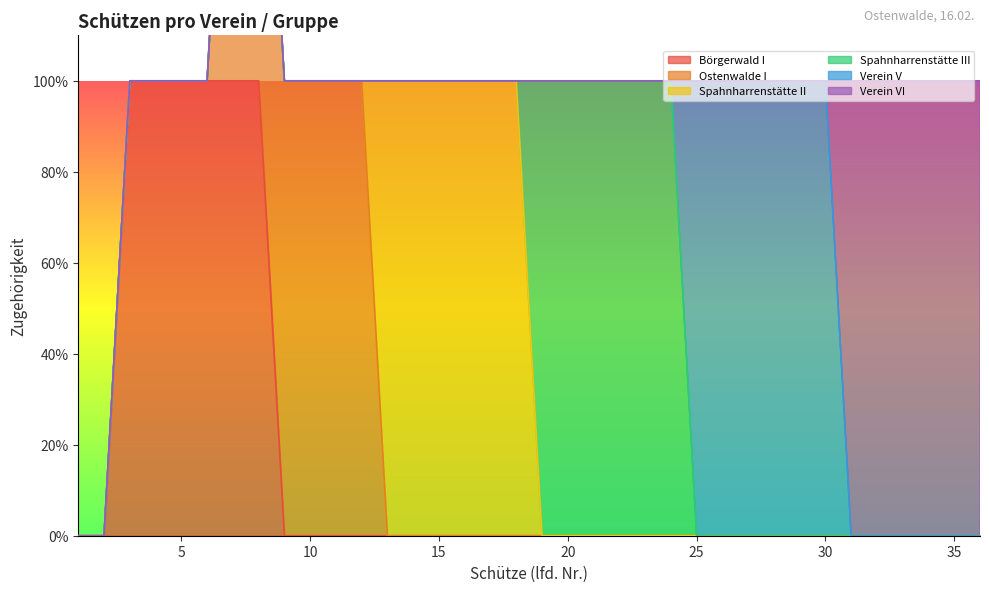

Rank the categories by Börgerwald I value from highest to lowest.

3, 4, 5, 6, 7, 8, 1, 2, 9, 10, 11, 12, 13, 14, 15, 16, 17, 18, 19, 20, 21, 22, 23, 24, 25, 26, 27, 28, 29, 30, 31, 32, 33, 34, 35, 36